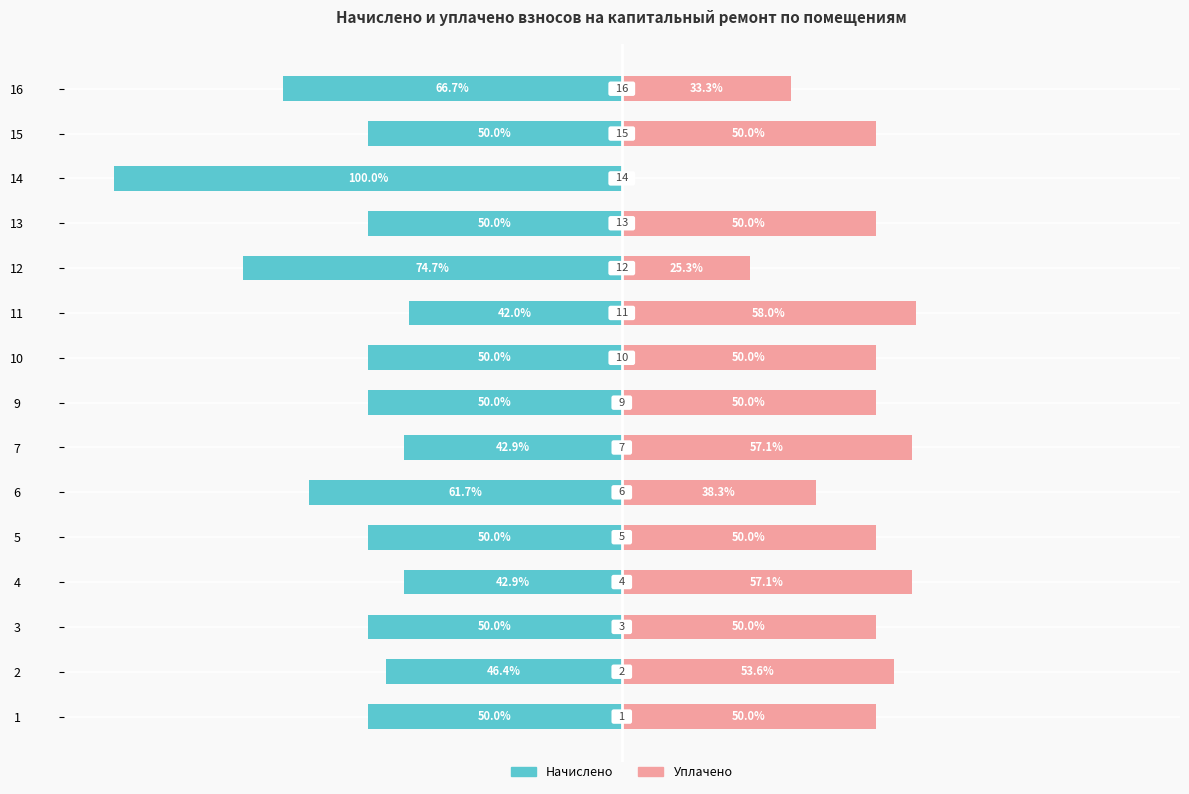

Does the chart contain stacked bars?

No